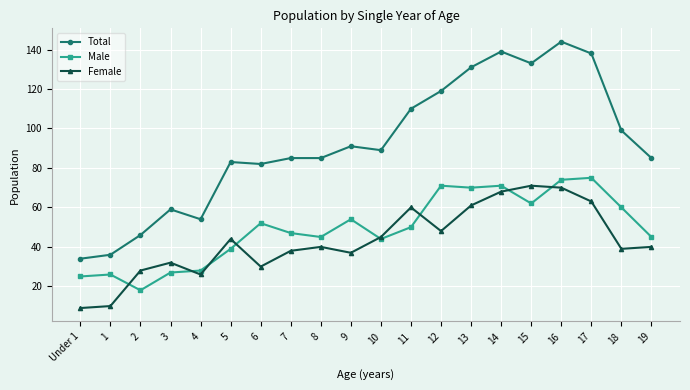

Reading left to right, what are all the values shown in this chart?

Total: 34	36	46	59	54	83	82	85	85	91	89	110	119	131	139	133	144	138	99	85
Male: 25	26	18	27	28	39	52	47	45	54	44	50	71	70	71	62	74	75	60	45
Female: 9	10	28	32	26	44	30	38	40	37	45	60	48	61	68	71	70	63	39	40